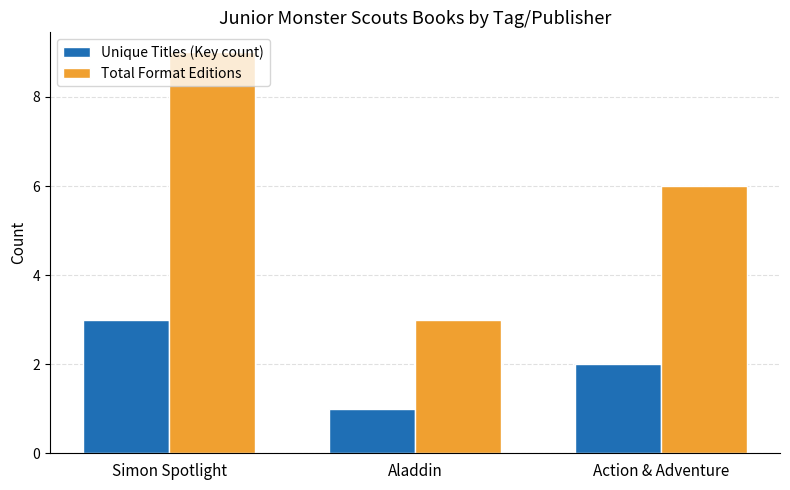

What is the difference between the maximum and minimum values in the Unique Titles (Key count) series?

2